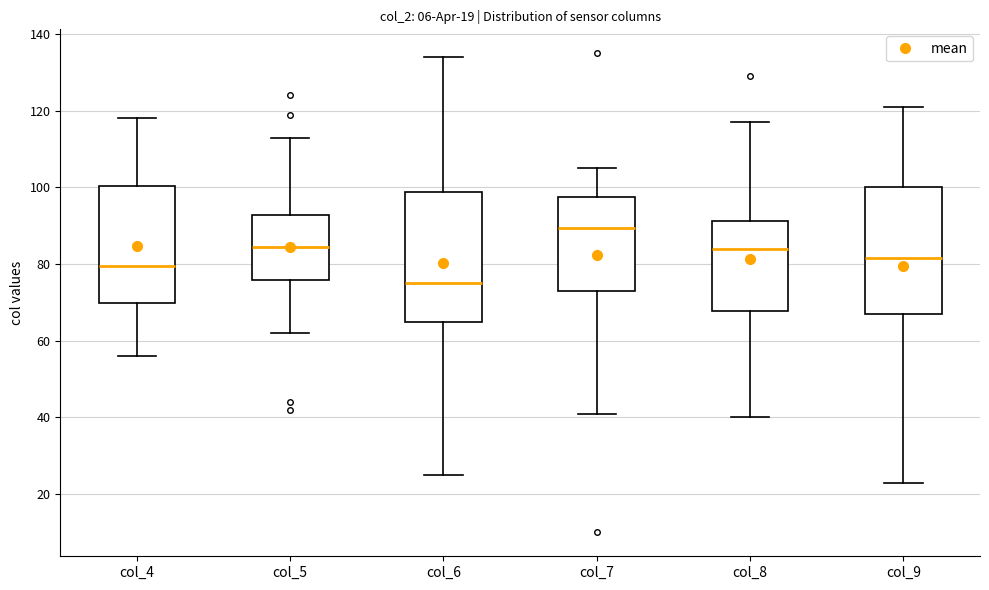

Which box has the highest median line?

col_7